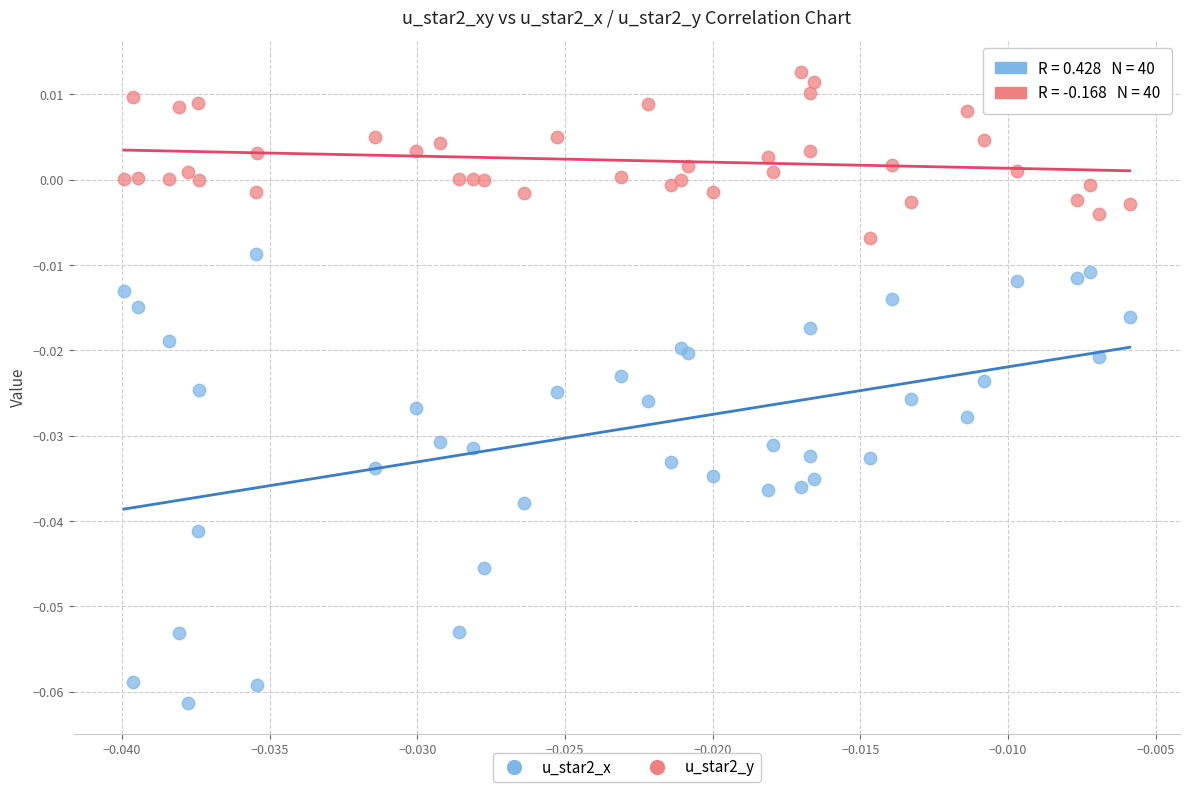

Which series contains the lowest Y value?

u_star2_x